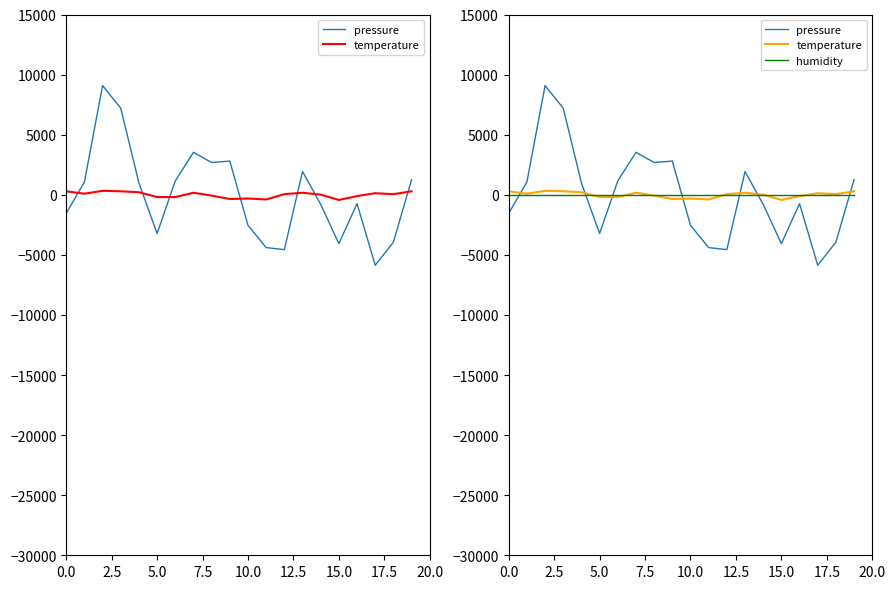

How many values in temperature are above zero?

12